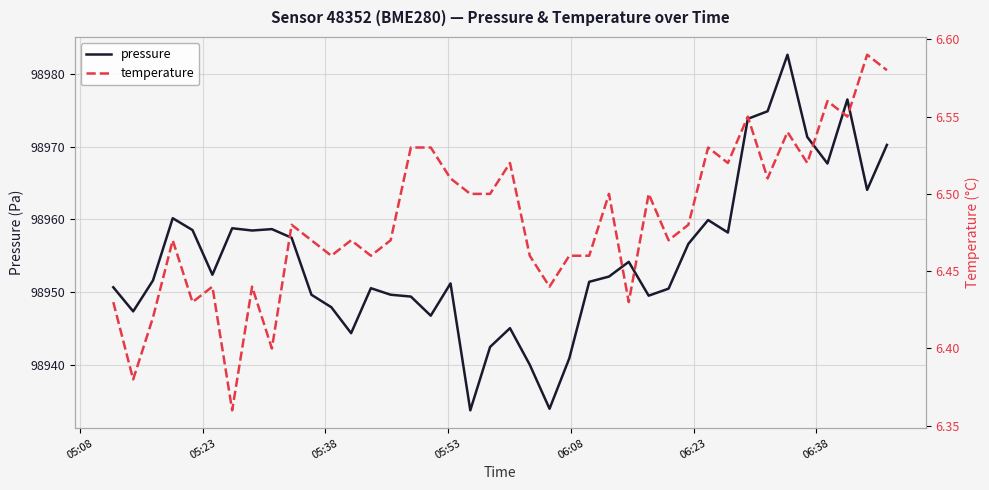

What is the difference between the maximum and minimum values in the pressure series?

48.9